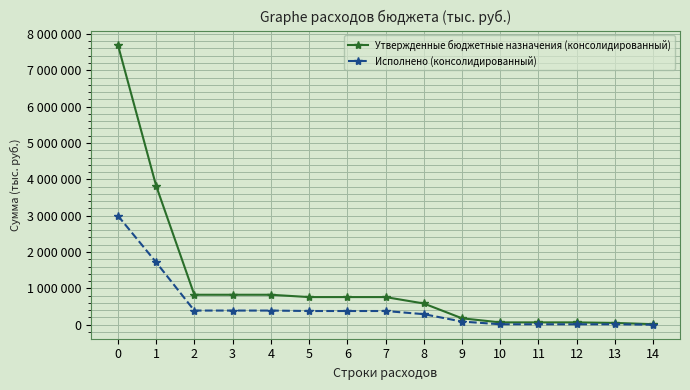

What are all the series names shown in the legend?

Утвержденные бюджетные назначения (консолидированный), Исполнено (консолидированный)